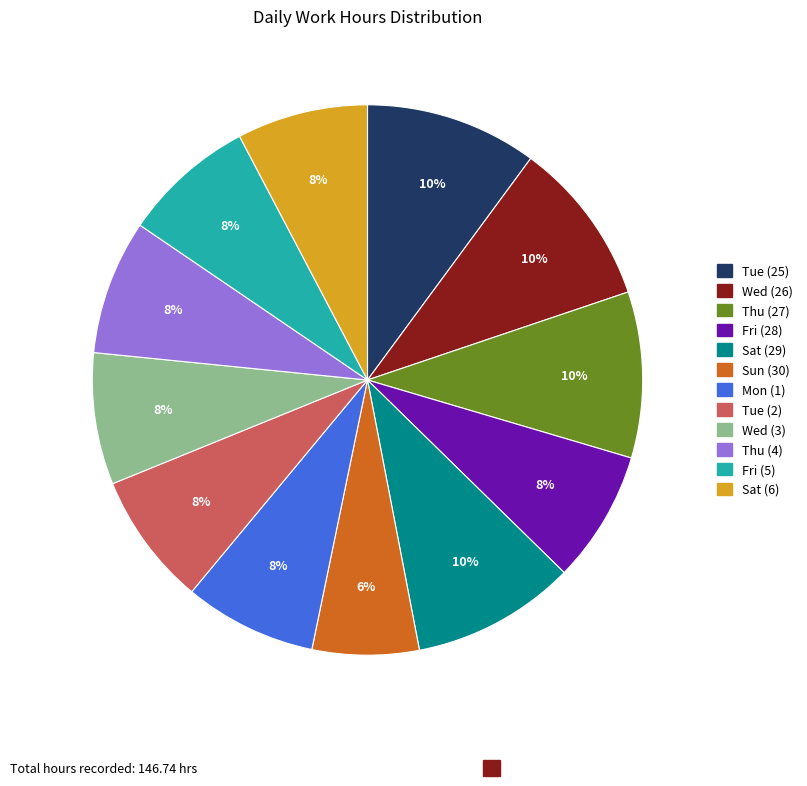

Is Fri (5) the majority of the pie?

No